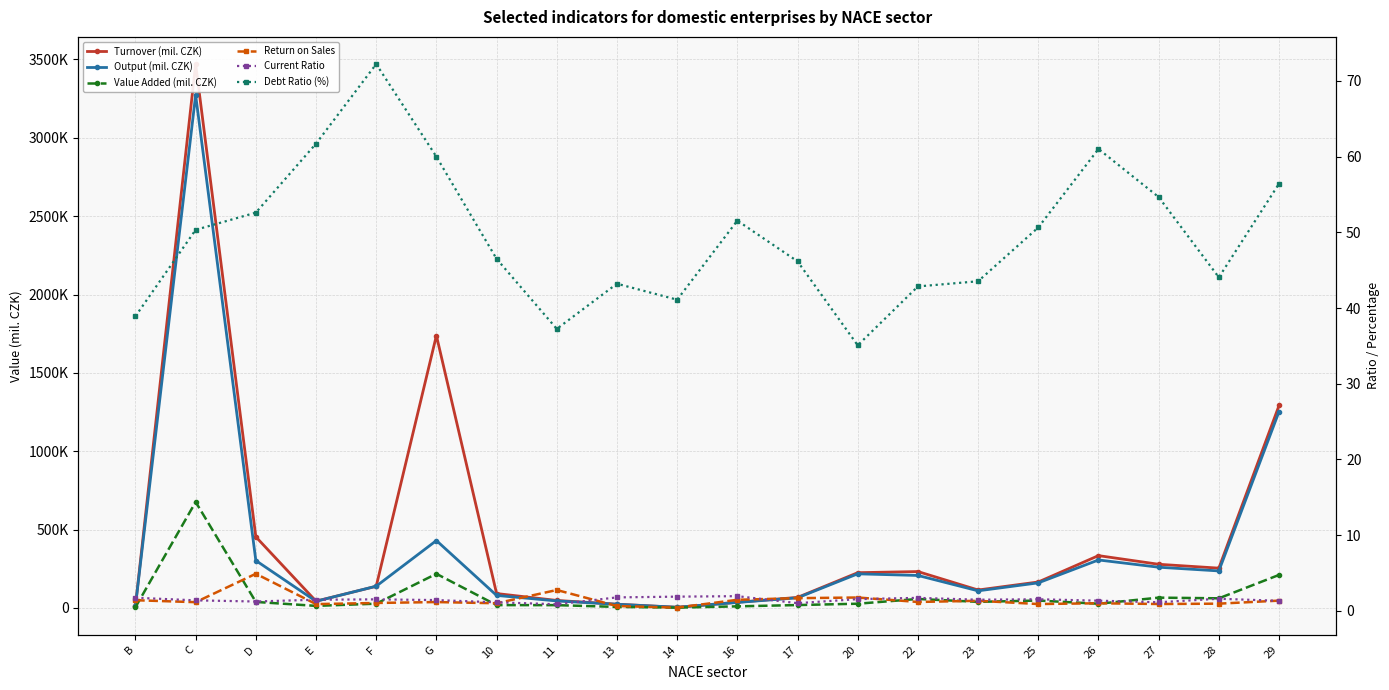

Which series has the largest total across all categories?

Turnover (mil. CZK)